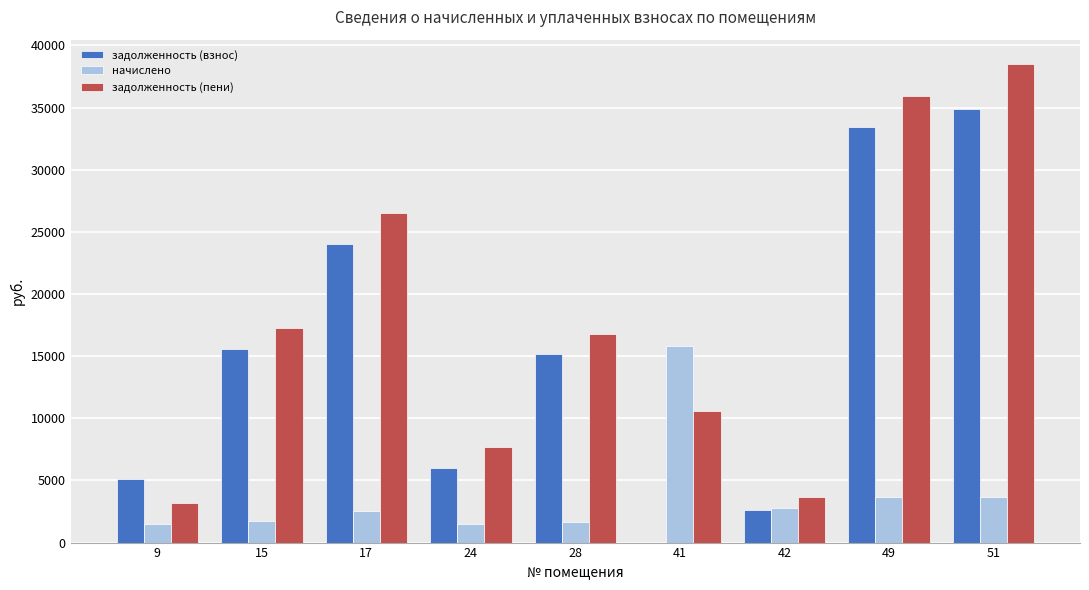

What is the total value across all series at 51?

77083.2